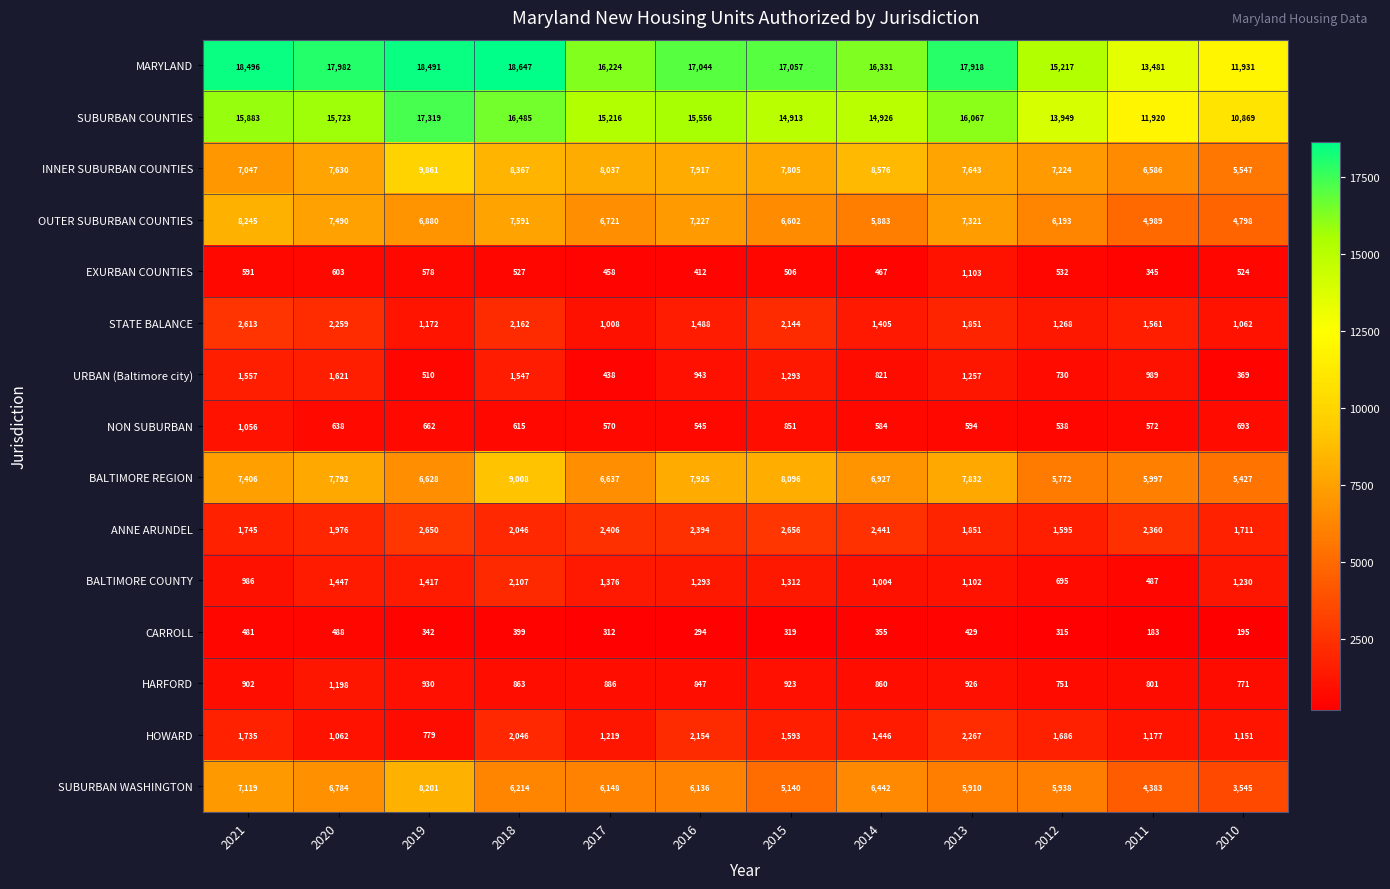

What is the greatest value displayed?

18647